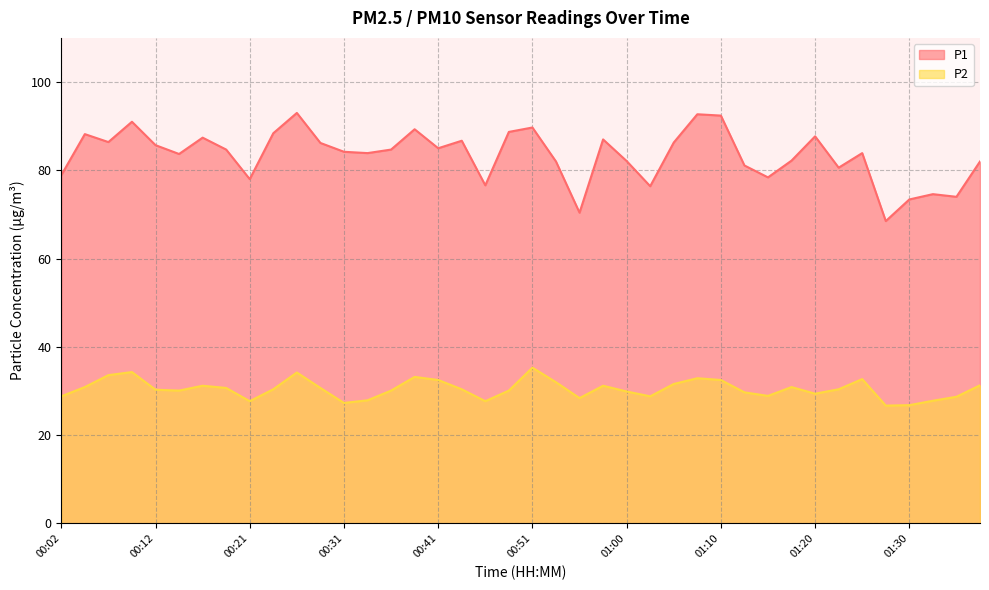

True or false: P1 and P2 intersect in this chart.

False